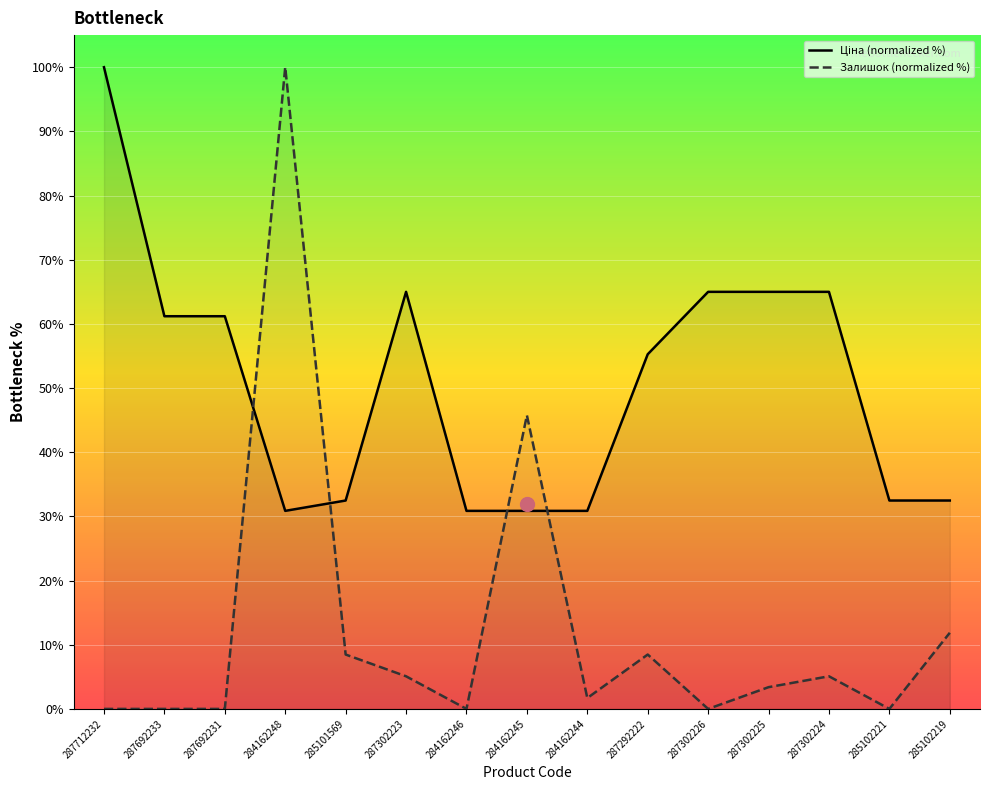

At which category does Залишок reach its first local valley?

284162246